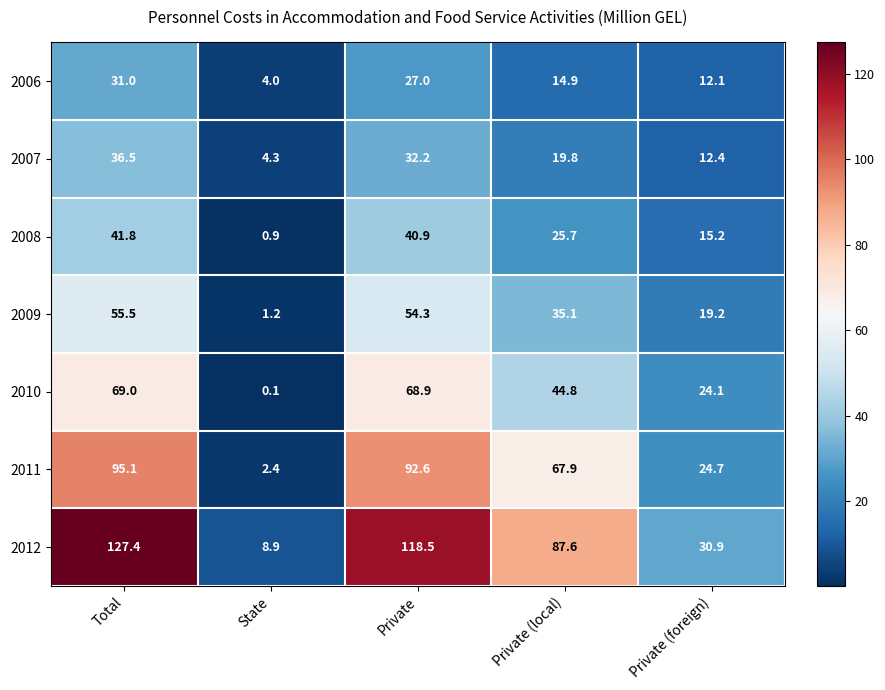

At which label does 2009 reach its peak?

Total